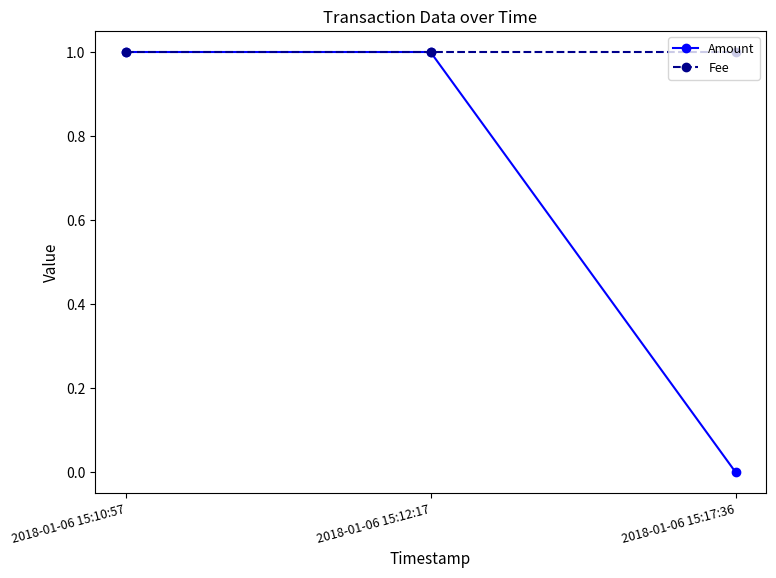

Which series has the largest total across all categories?

Fee